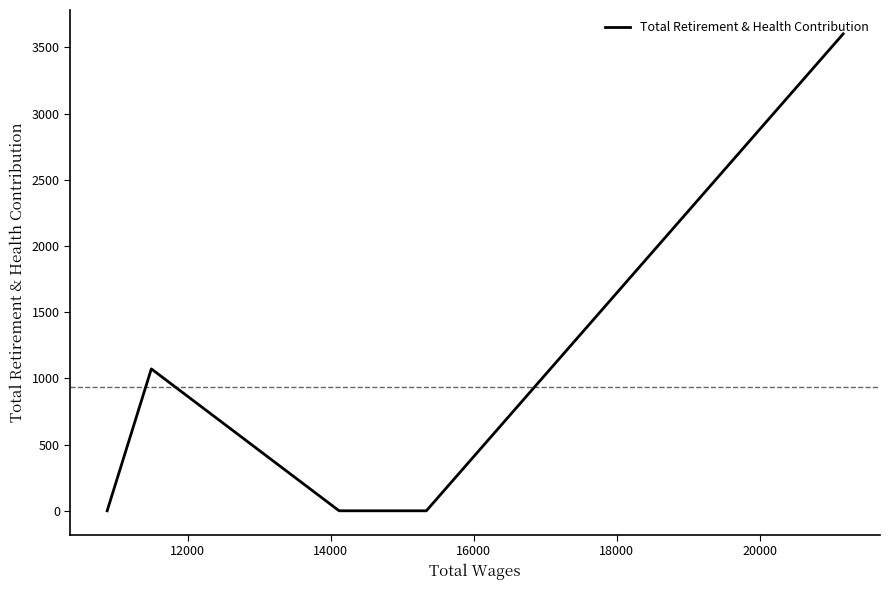

What is the average value?

935